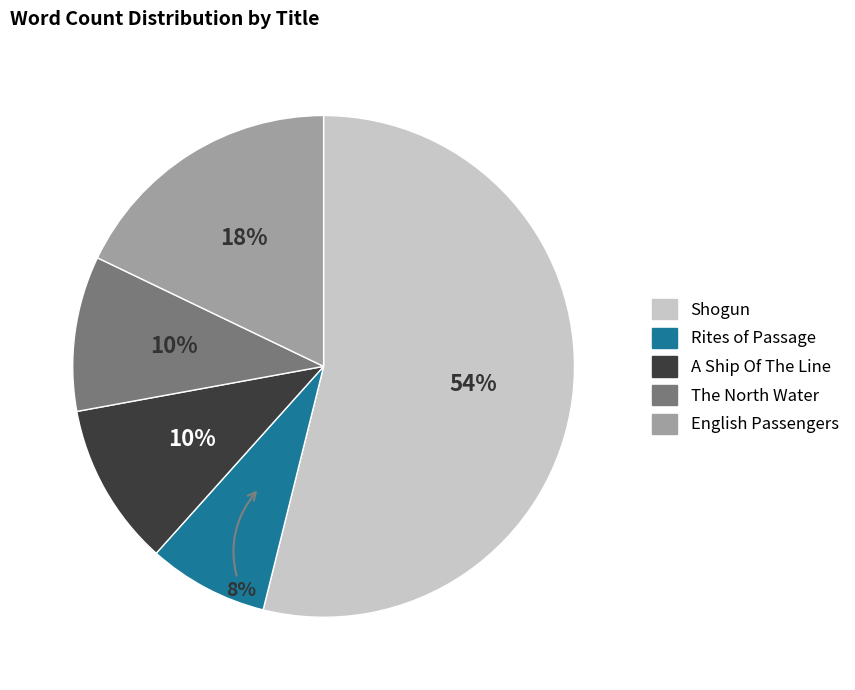

To the nearest percent, what portion does Shogun represent?

54%